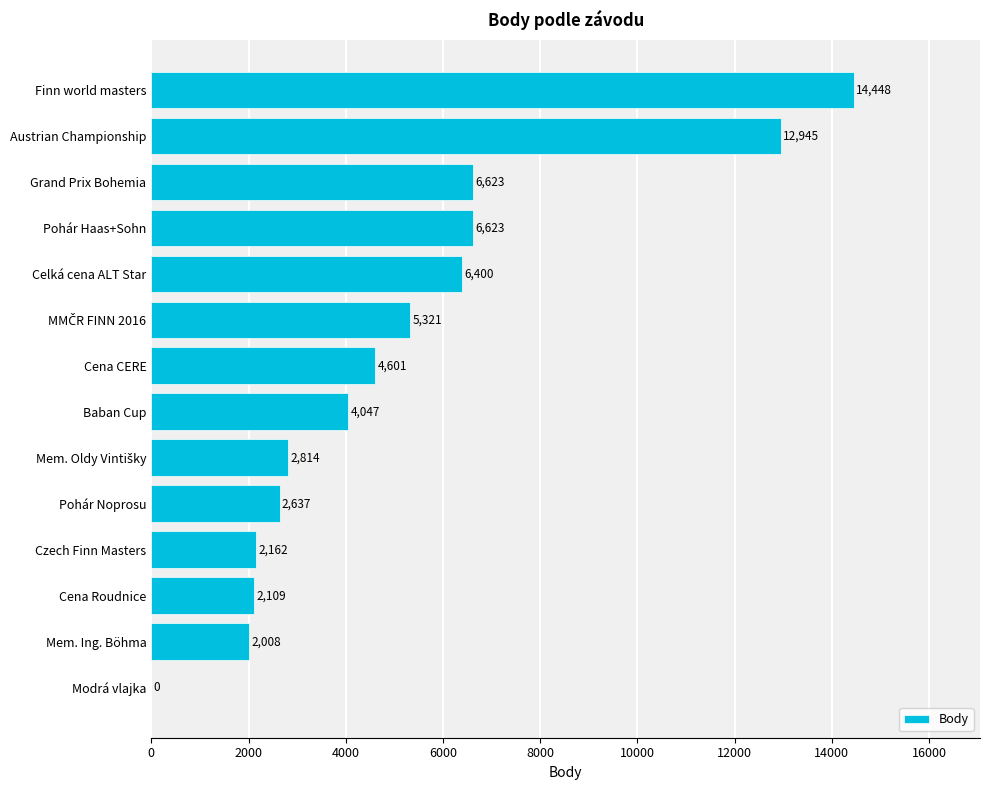

Between Finn world masters and Cena CERE, which is larger?

Finn world masters